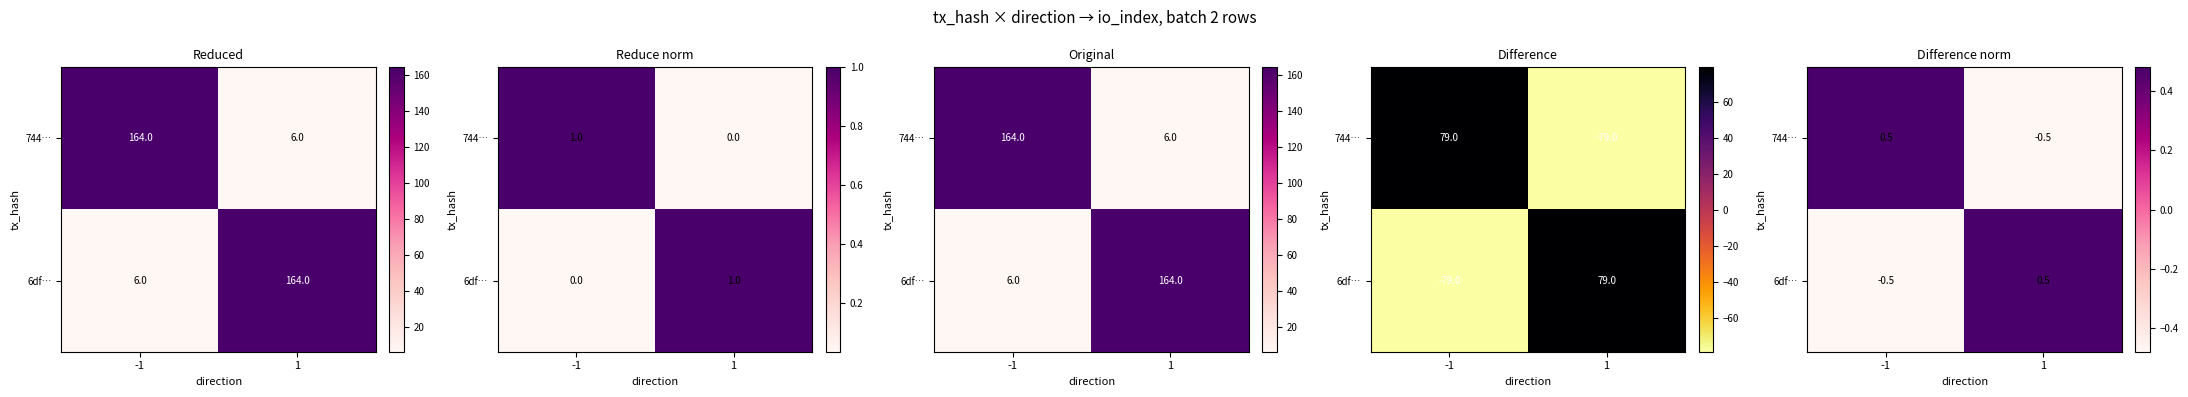

What is the maximum value for 744…?

0.5